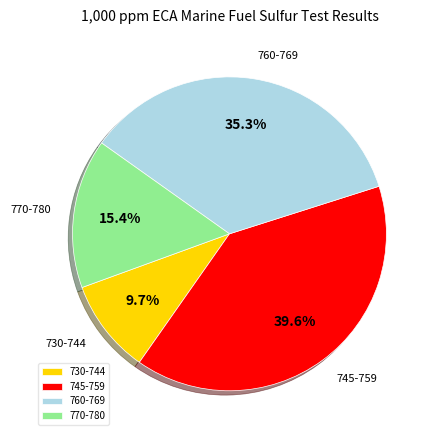

Is the sum of 770-780 and 760-769 greater than half?

Yes